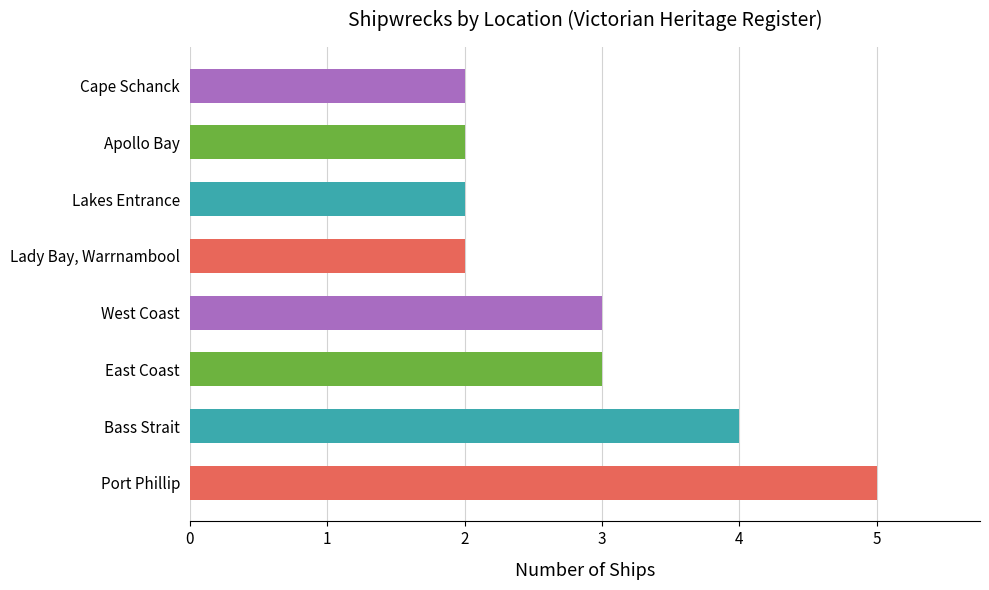

How many values are below 3?

4